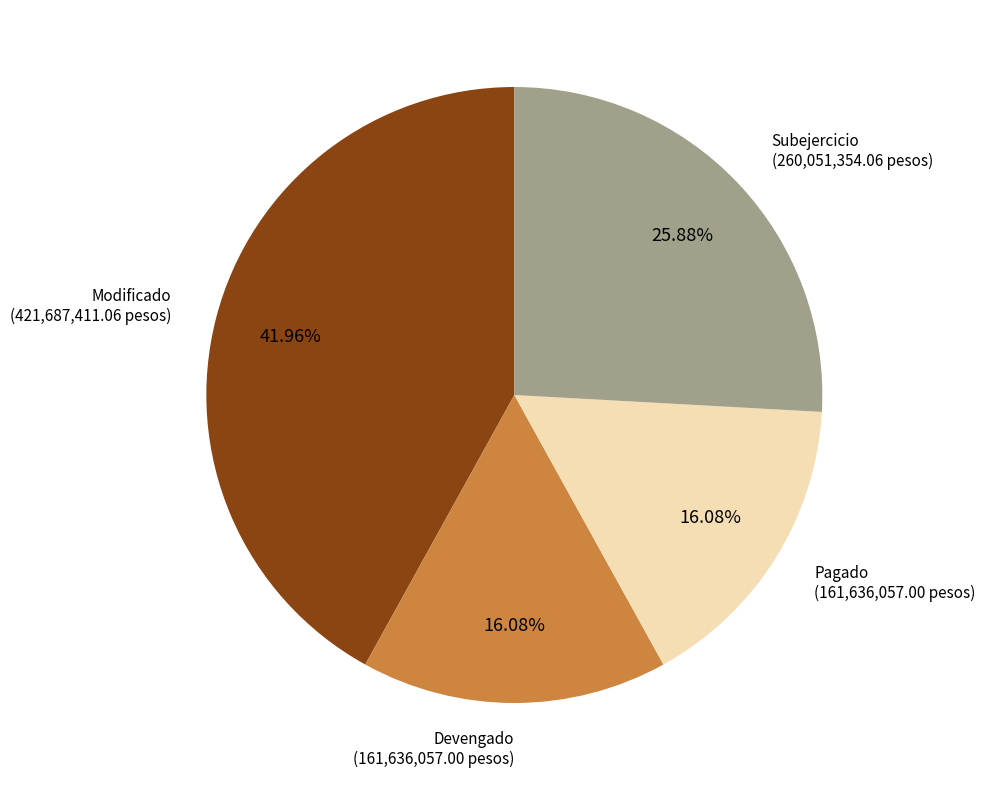

How many segments does this pie chart have?

4